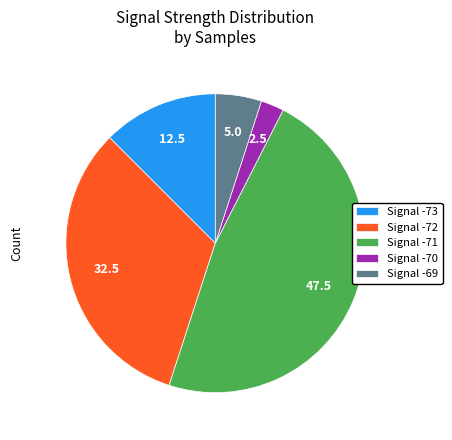

Is Signal -73 the majority of the pie?

No